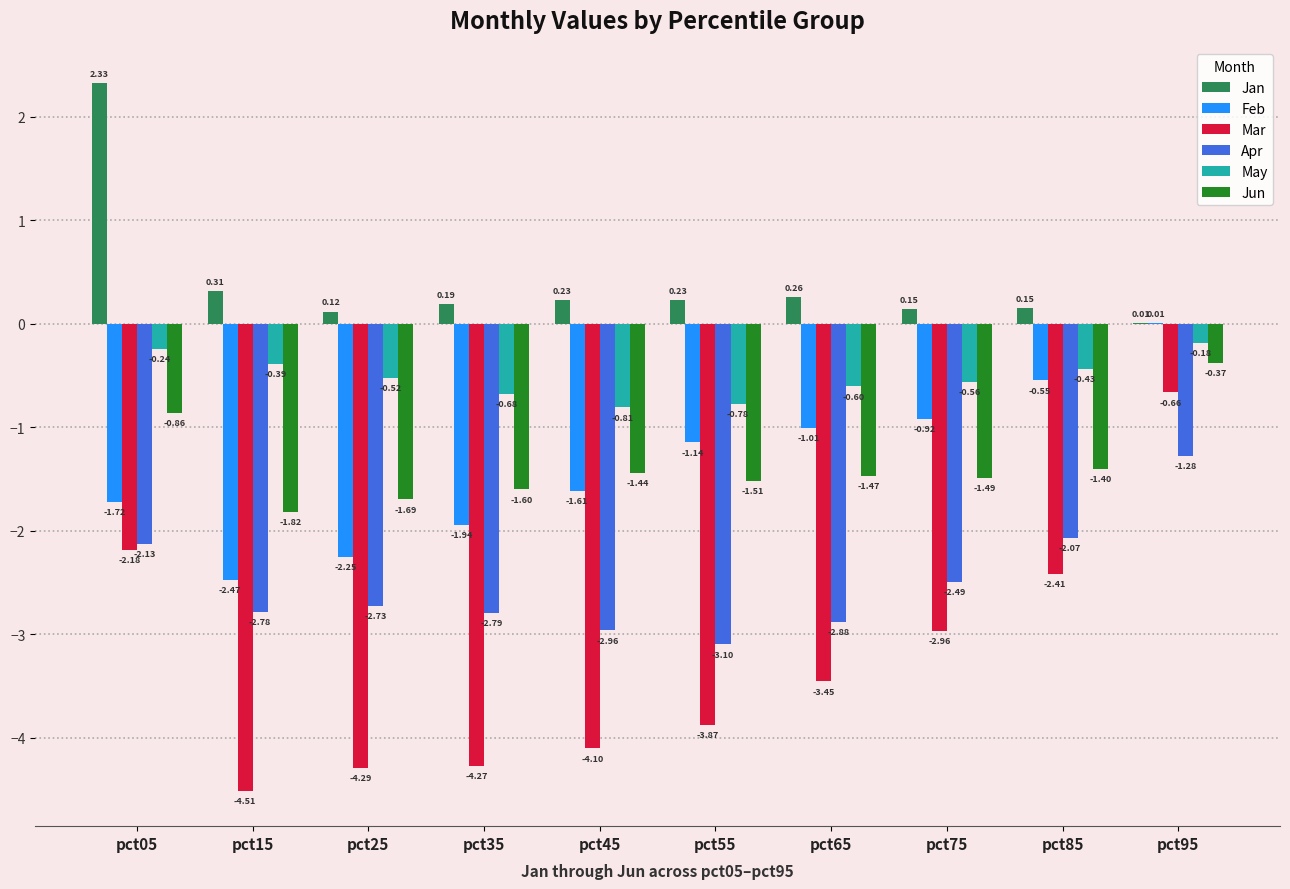

Between pct05 and pct65, which series saw the biggest shift?

Jan